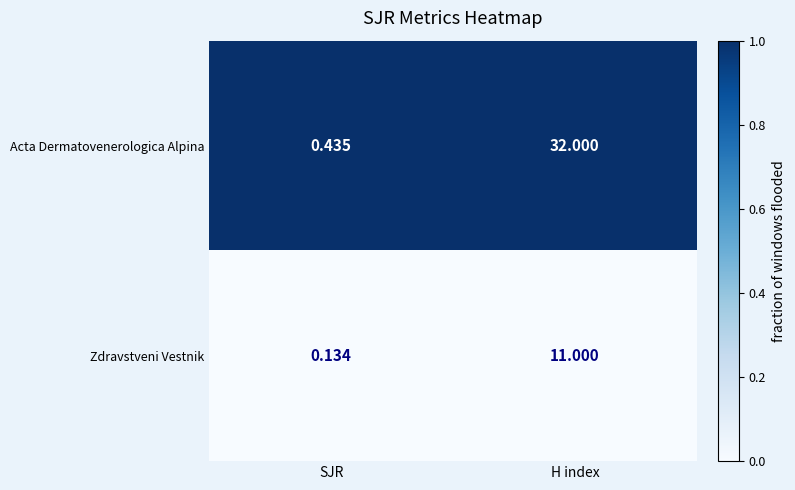

Which series has the largest total across all categories?

Acta Dermatovenerologica Alpina